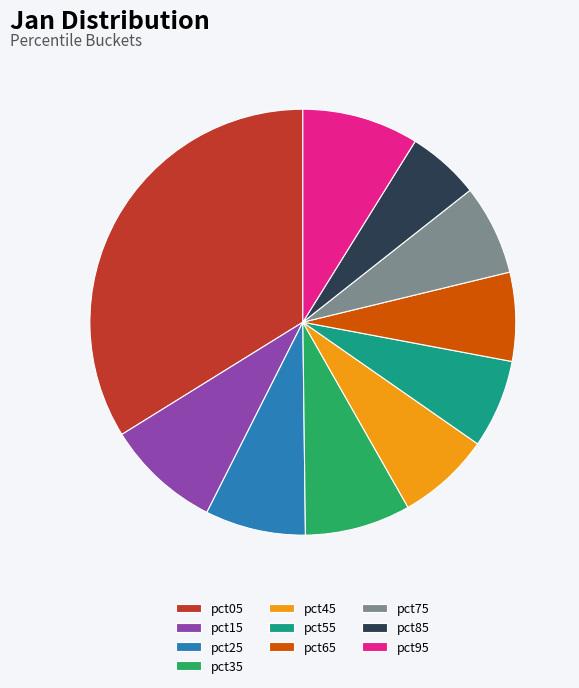

Do pct75 and pct05 together represent more than half of the pie?

No